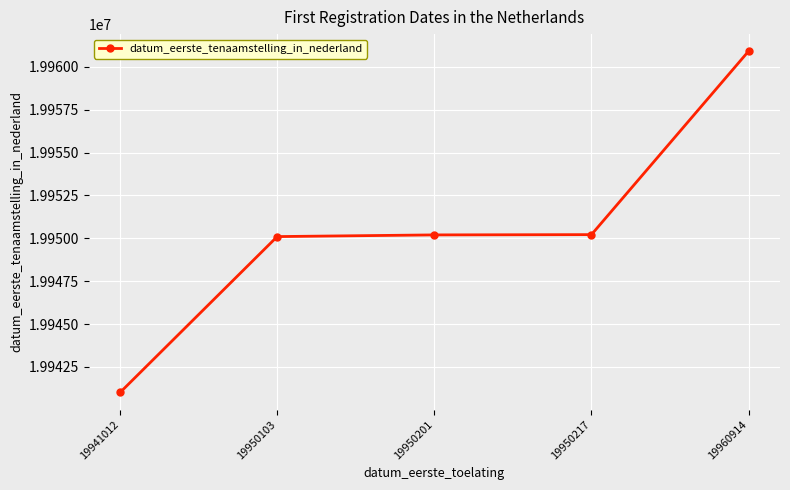

Where is the data nearest to the value 19950963?

19950217